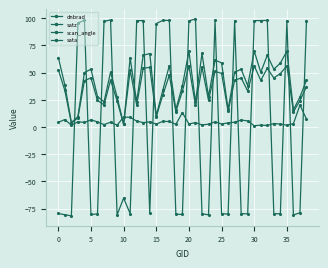

How many values in the sata series exceed -78?

19